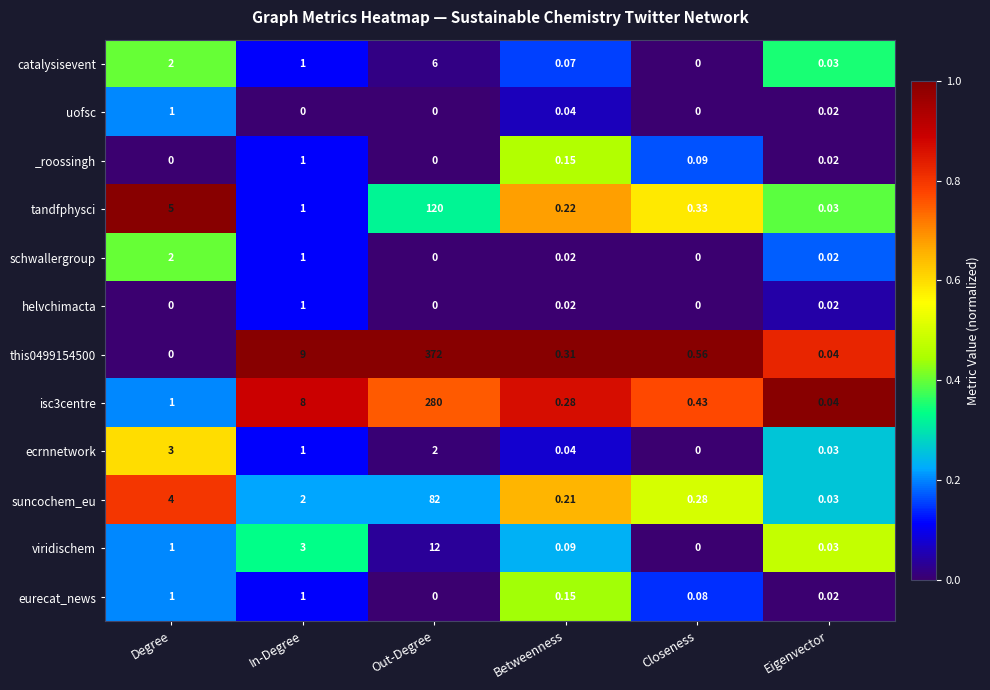

At which category is the sum across all series the highest?

Out-Degree